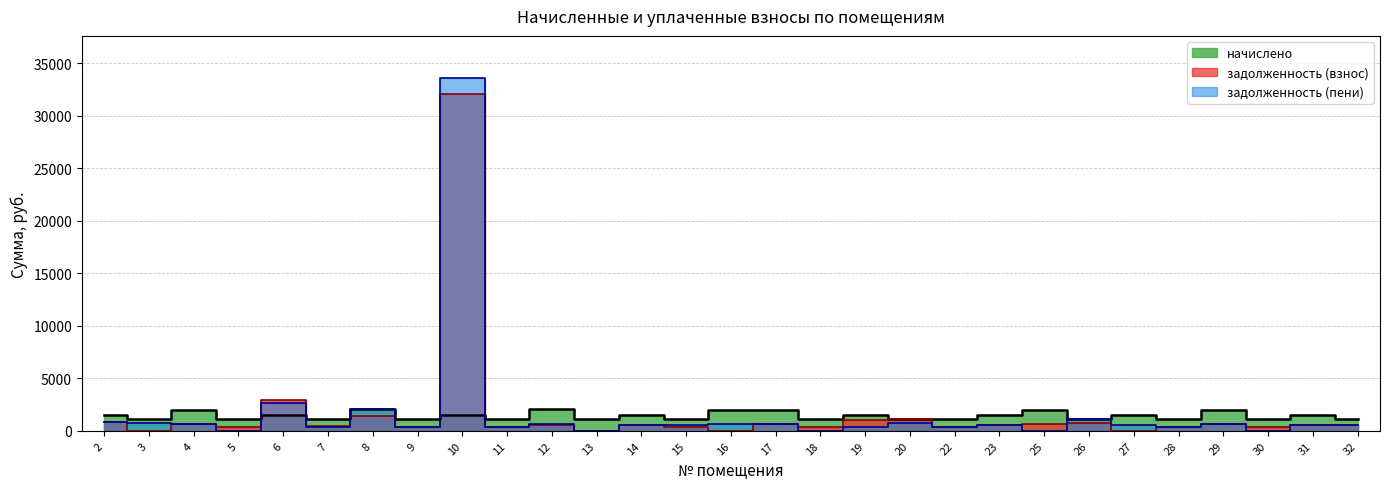

At which label is начислено closest to 1578?

31